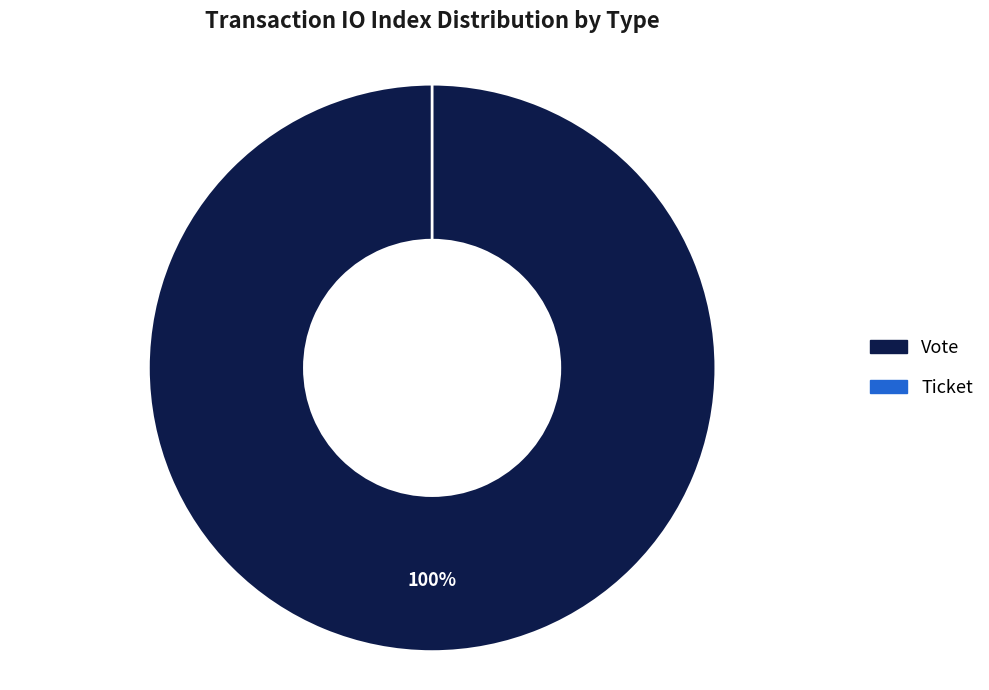

Which category has the biggest portion of the pie?

Vote